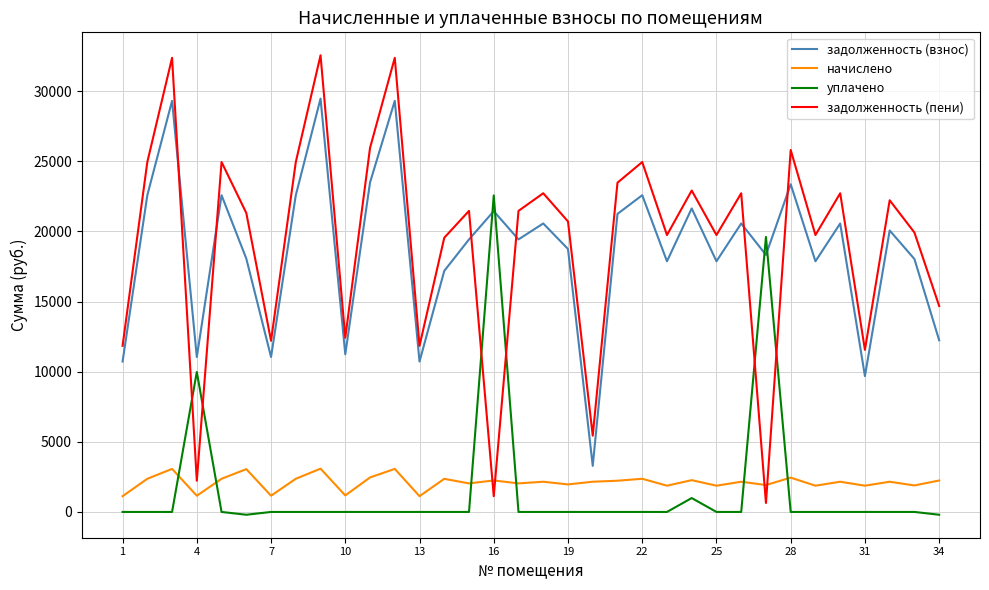

True or false: задолженность (взнос) and начислено cross at least once.

False